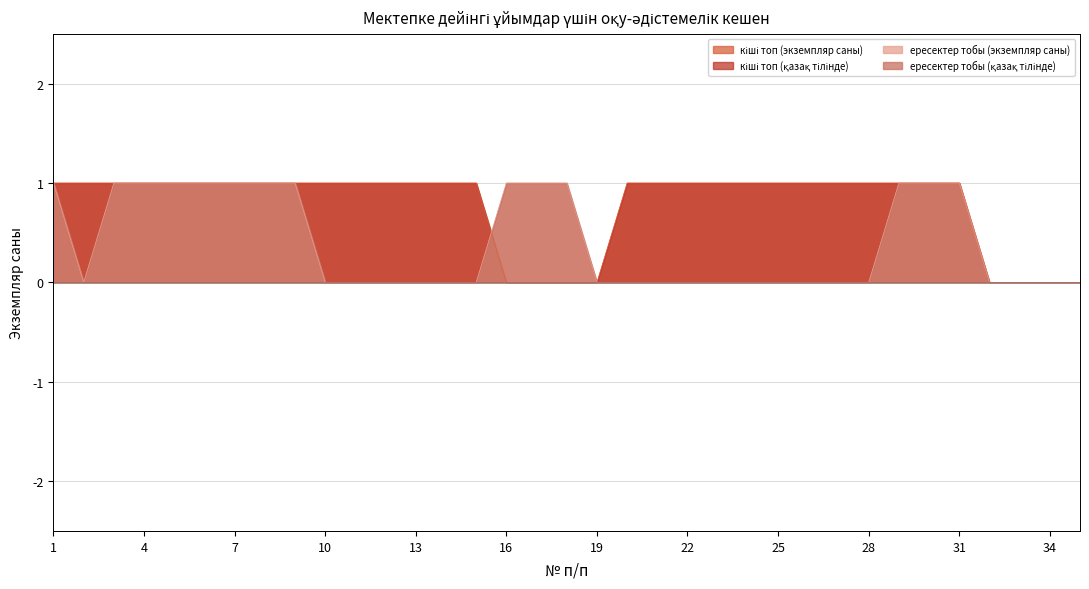

At which label does ересектер тобы (экземпляр саны) reach its minimum?

2